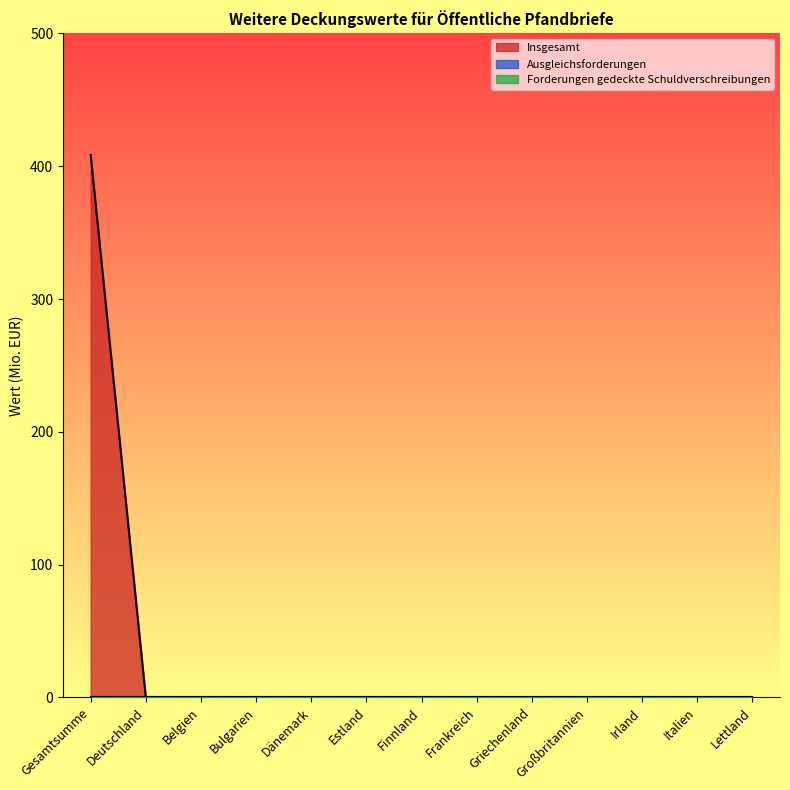

Does the chart display data point markers on the line(s)?

No